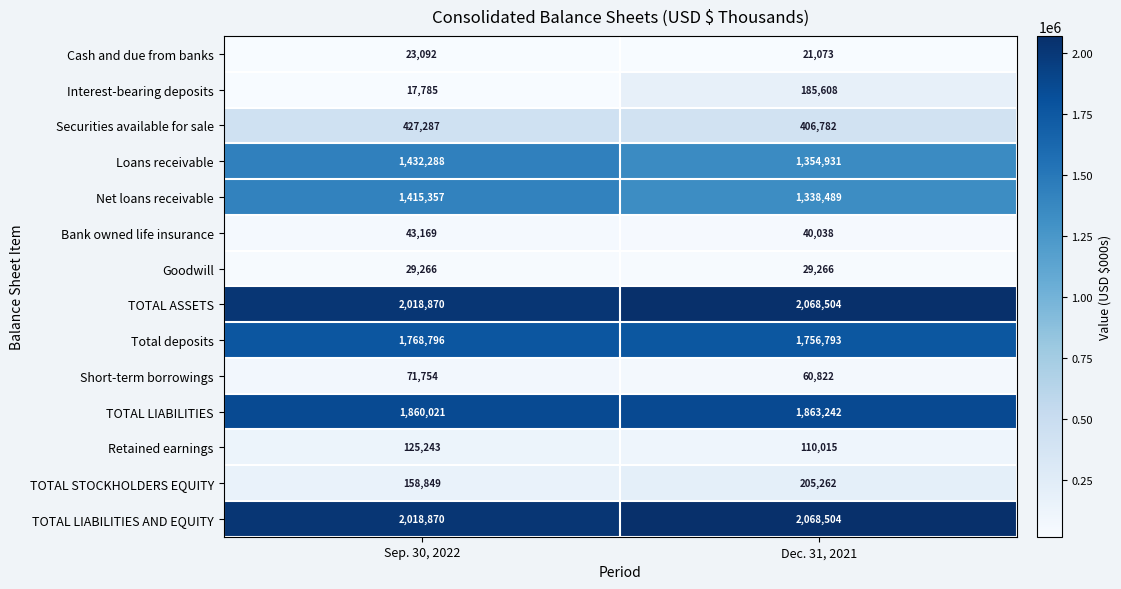

Is it true that Securities available for sale equals 617627 at Dec. 31, 2021?

False